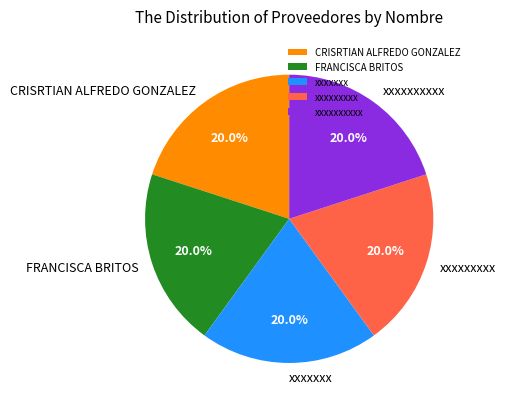

What percentage is the CRISRTIAN ALFREDO GONZALEZ slice, to the nearest percent?

20%